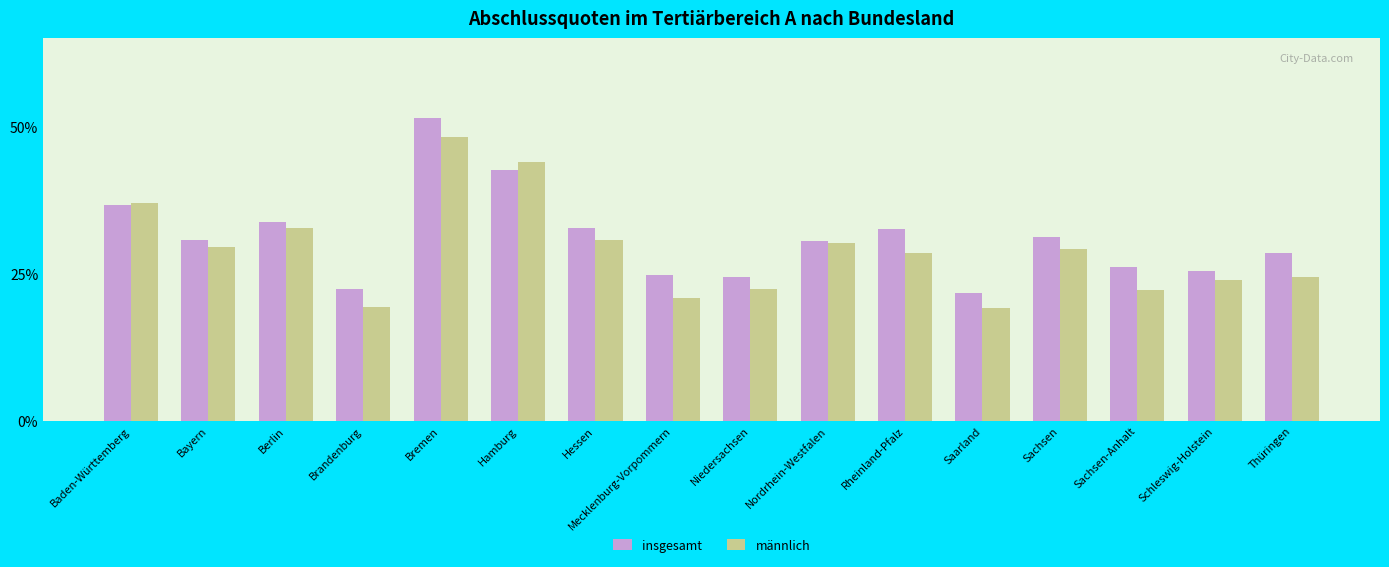

Rank the series at Mecklenburg-Vorpommern from highest to lowest value.

insgesamt, männlich